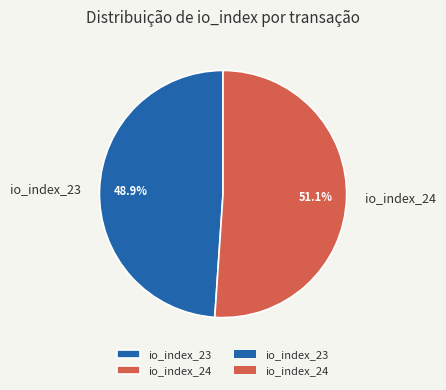

Combined, what portion of the pie is io_index_24 and io_index_23?

100.0%